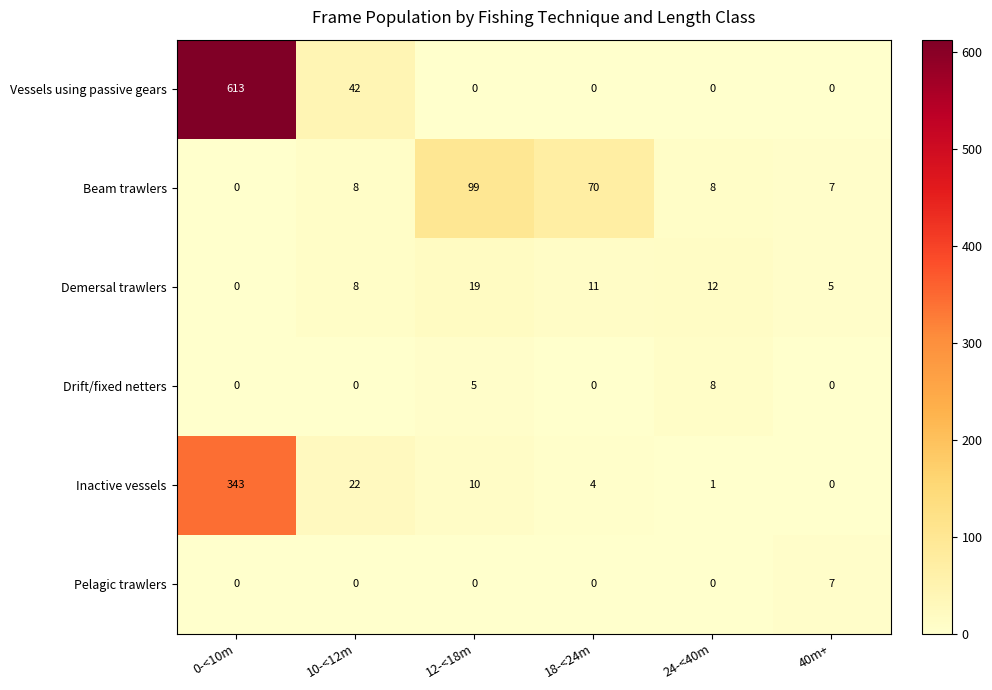

What is the maximum value shown in the chart?

613